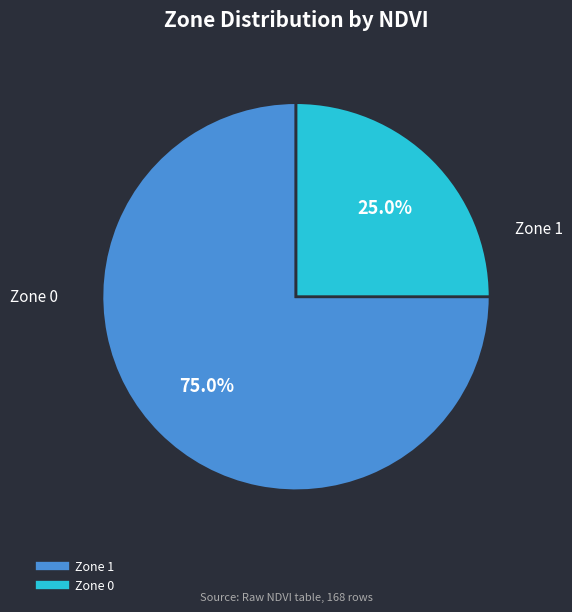

Which has a higher value, Zone 0 or Zone 1?

Zone 1